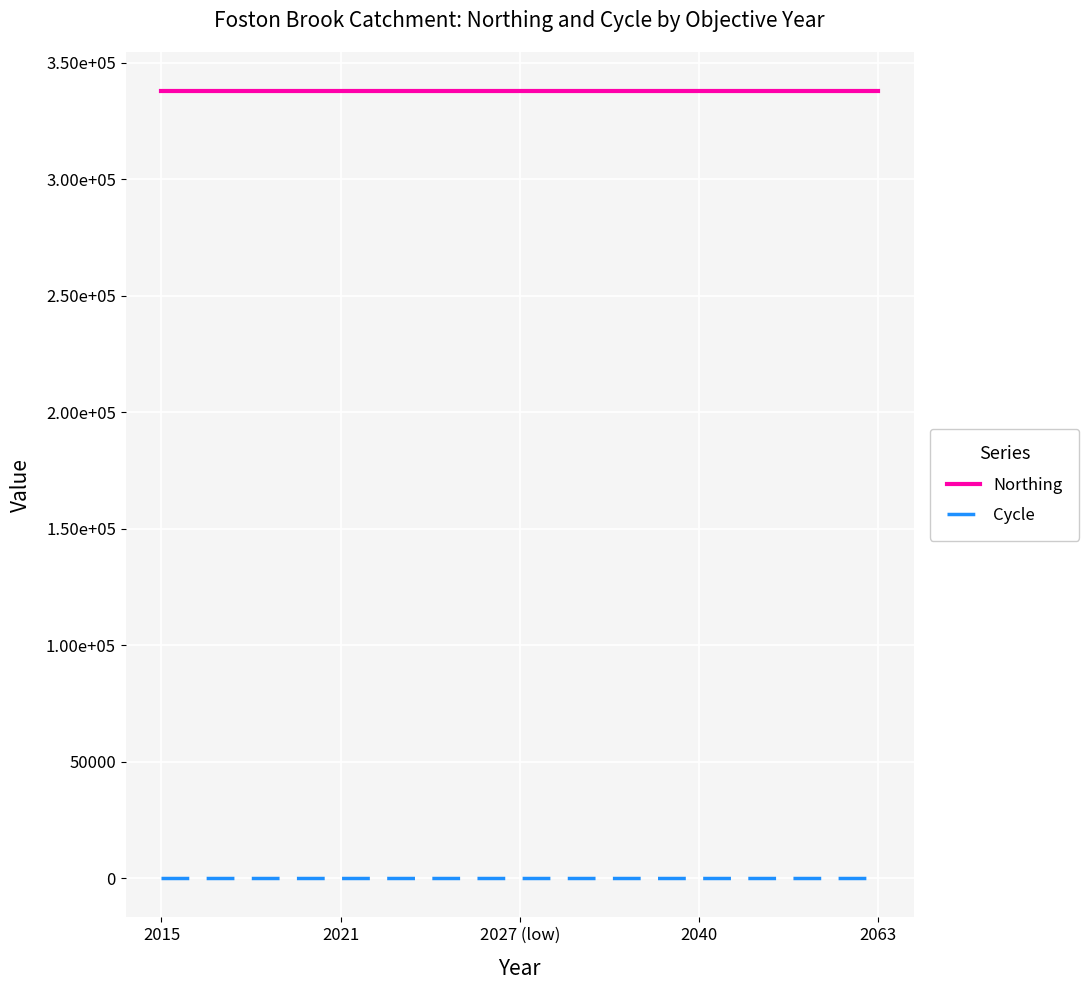

What is the highest value of the Northing series?

337825